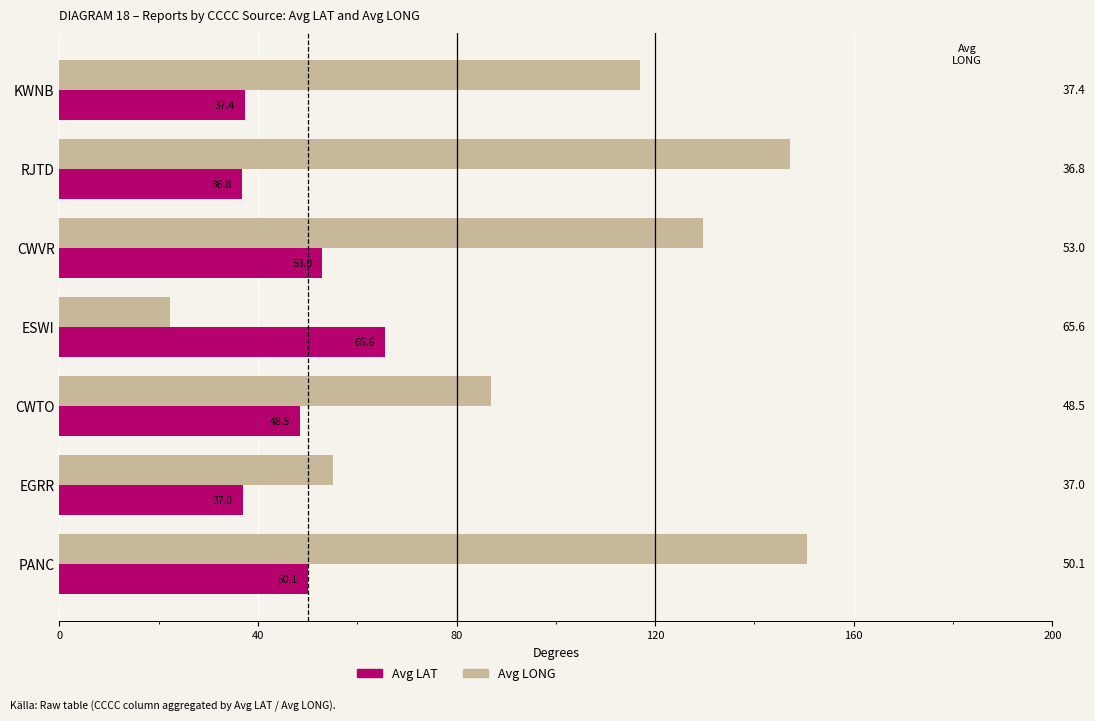

List the series in order of their peak value, highest first.

Avg LONG, Avg LAT